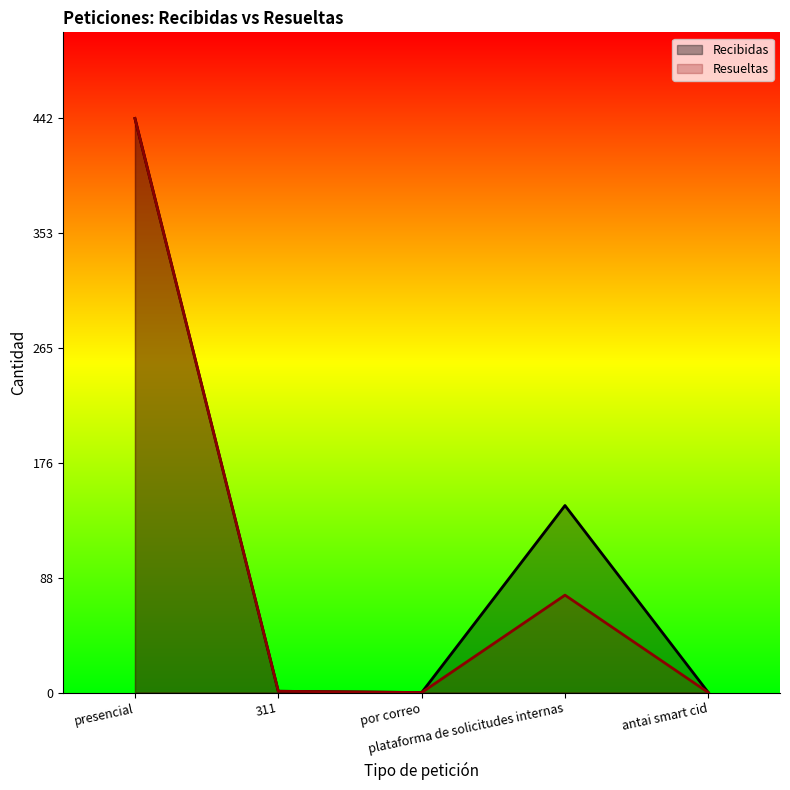

What are all the series names shown in the legend?

Recibidas, Resueltas